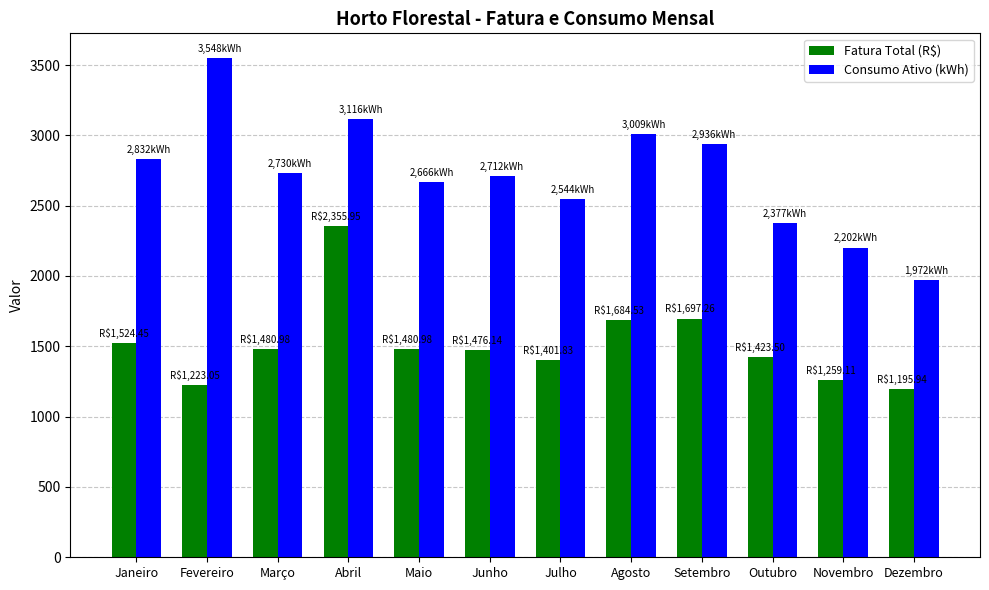

At Dezembro, list the series in order from smallest to largest.

Fatura Total (R$), Consumo Ativo (kWh)